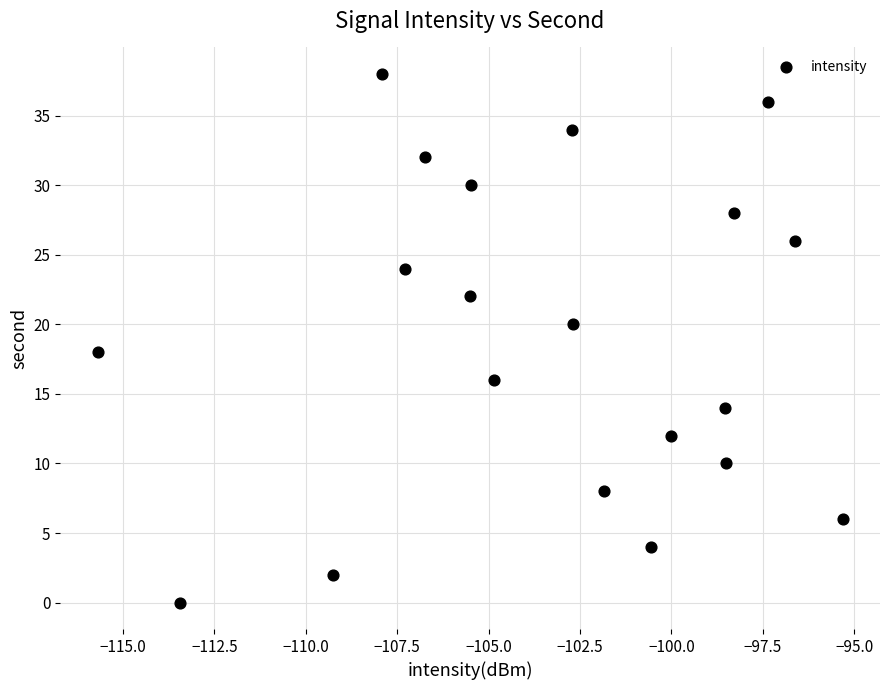

What is the range of Y values (max minus min)?

38